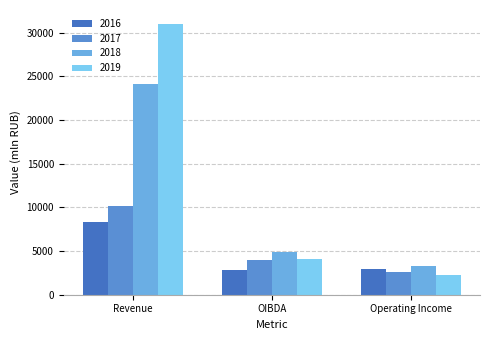

What is the label of the 1st bar from the left?

Revenue